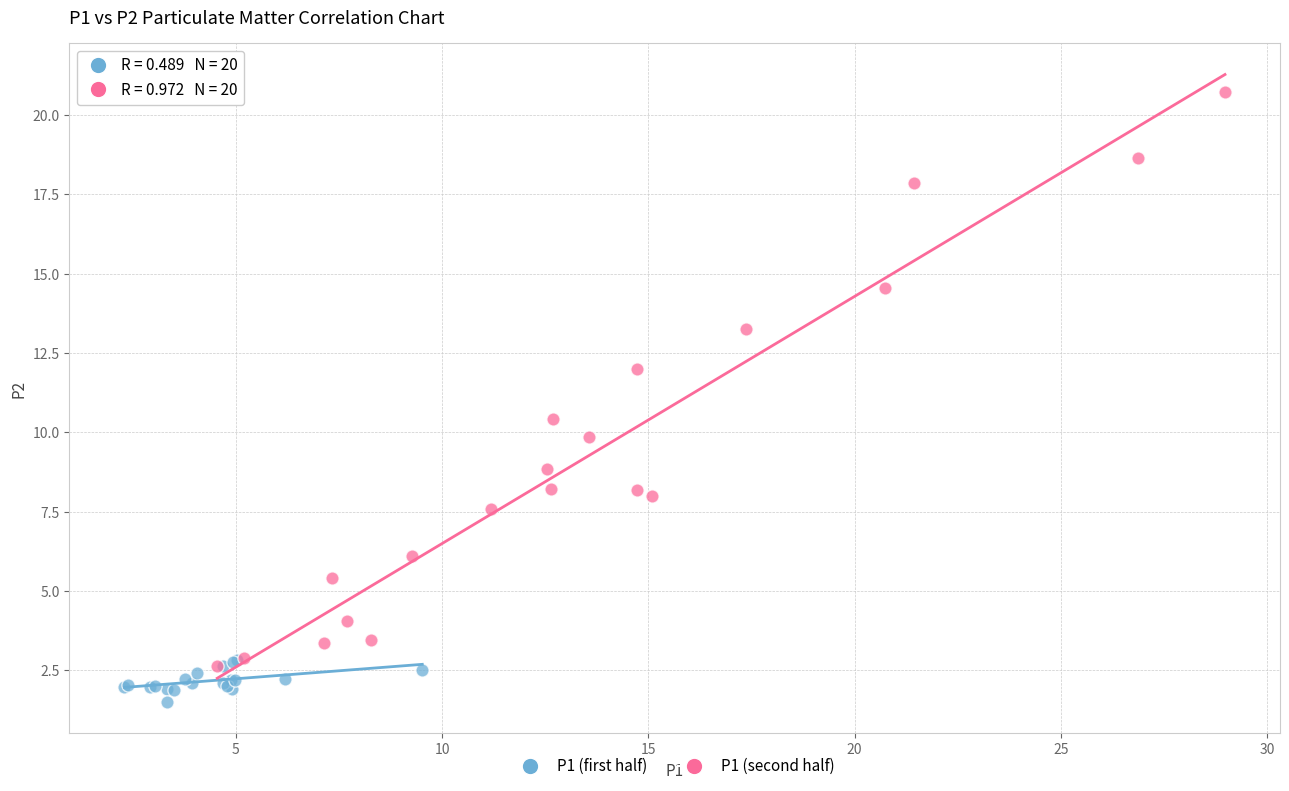

Which series reaches the maximum Y coordinate?

P1 (second half)